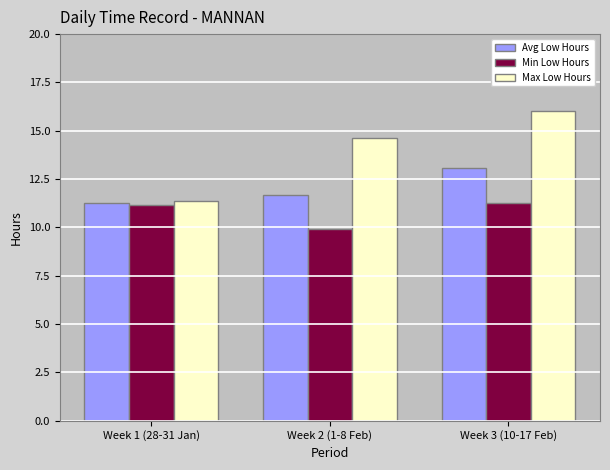

At how many categories does at least one series exceed 11?

3